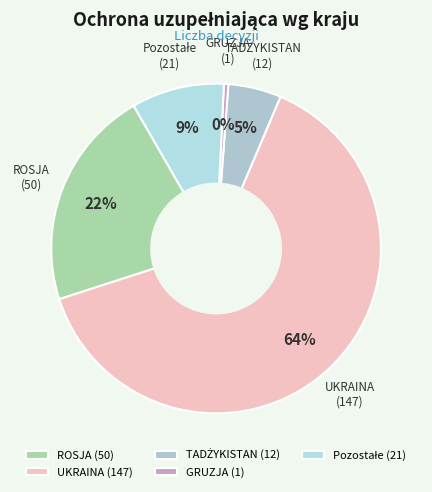

Which category has the biggest portion of the pie?

UKRAINA (147)